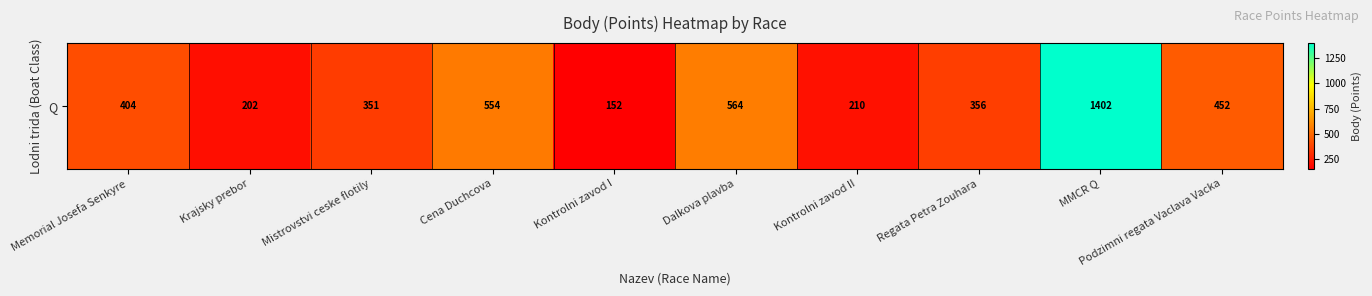

The chart shows a value of 1843 at MMCR Q. True or false?

False